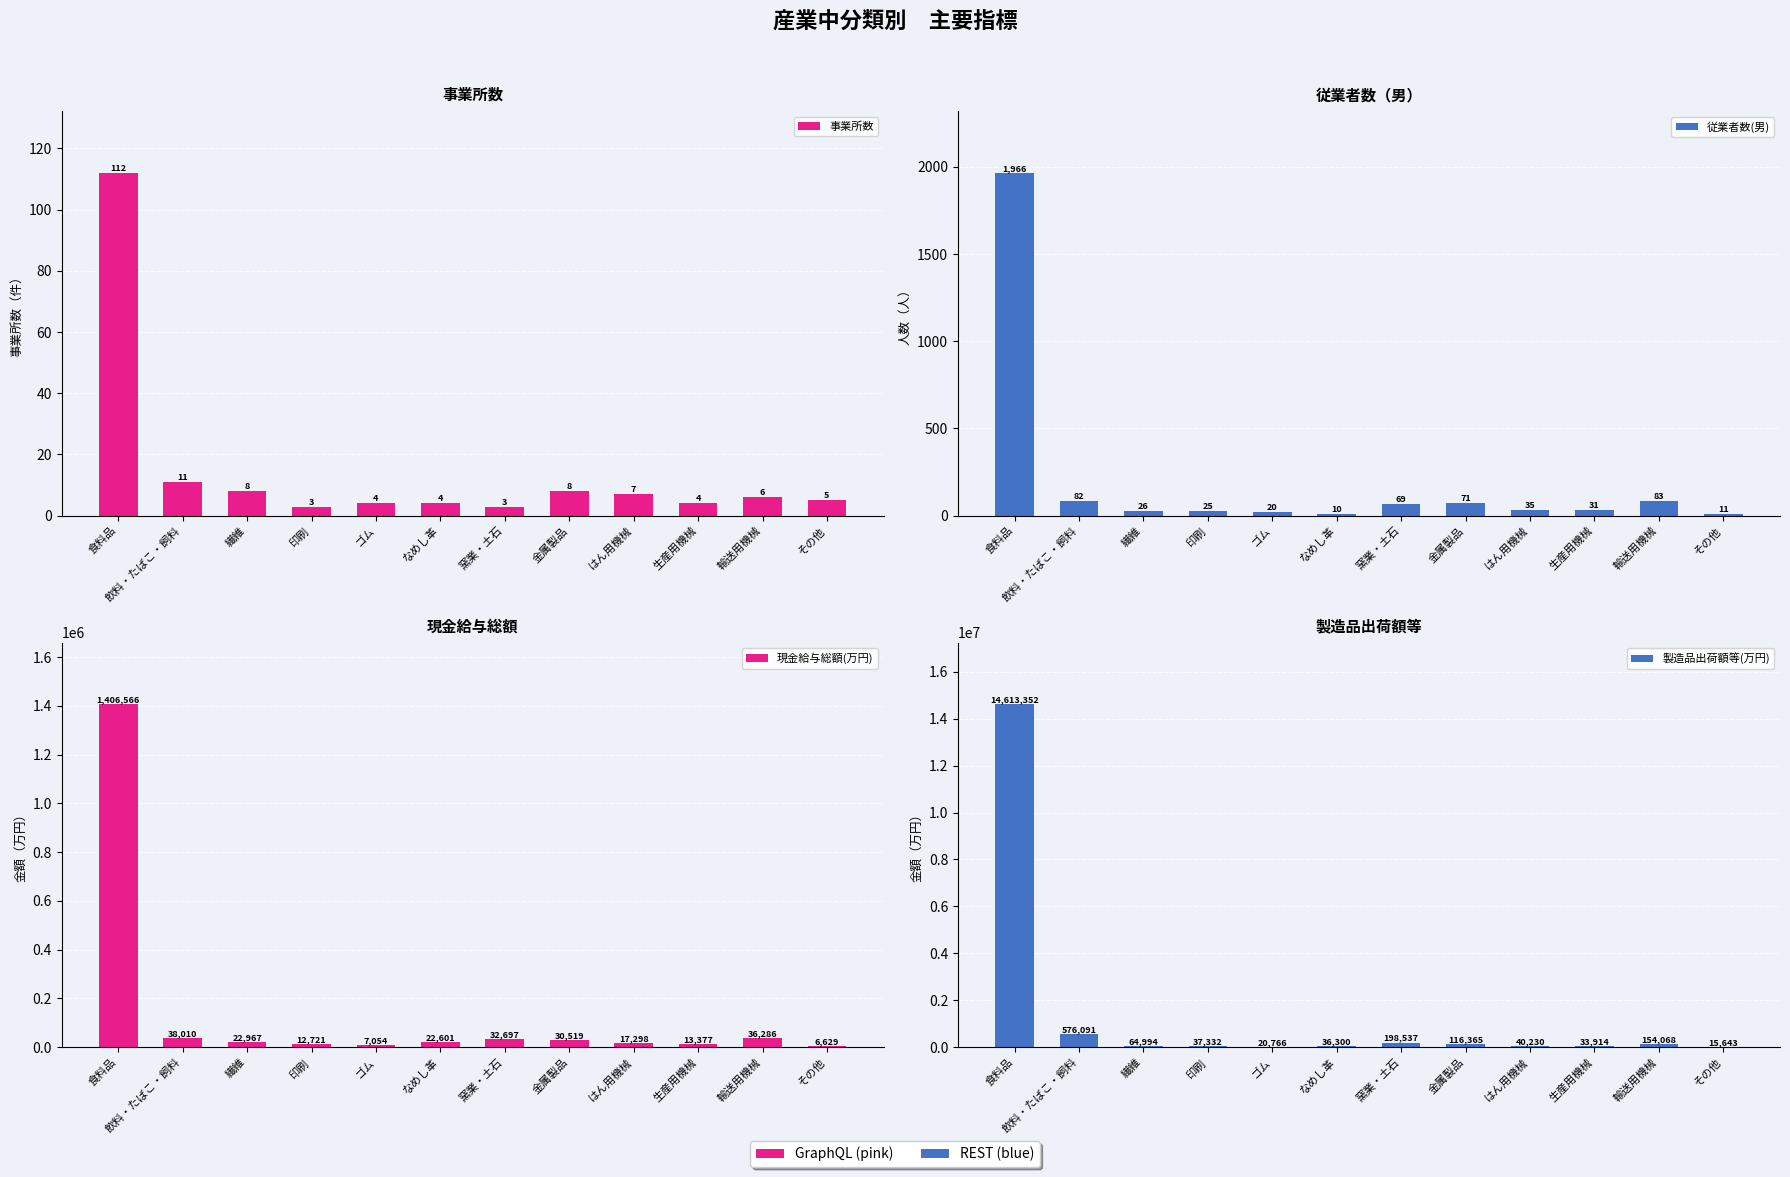

True or false: 事業所数 has a value of 9 at はん用機械.

False